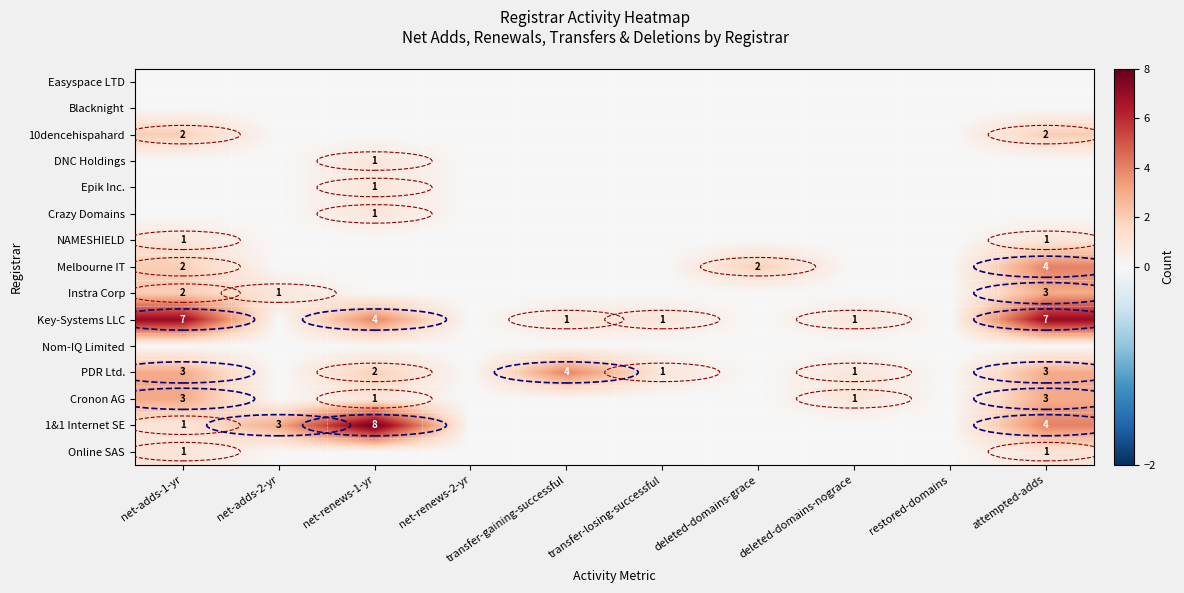

Is the value of 1&1 Internet SE at attempted-adds greater than the value of PDR Ltd. at attempted-adds?

Yes